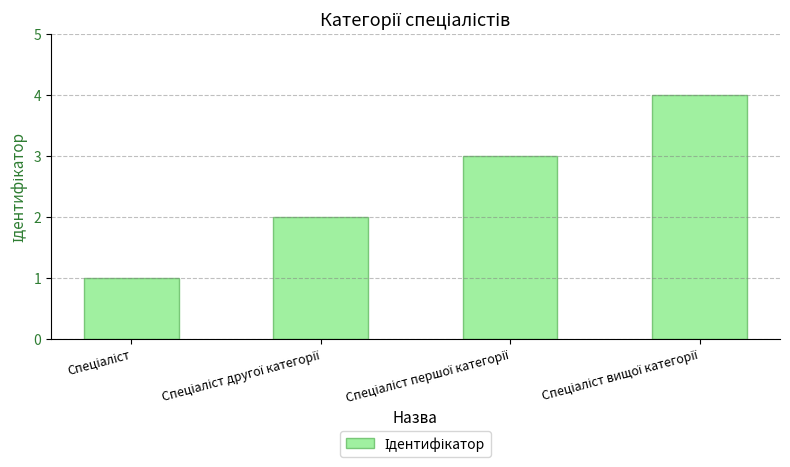

What is the greatest value displayed?

4